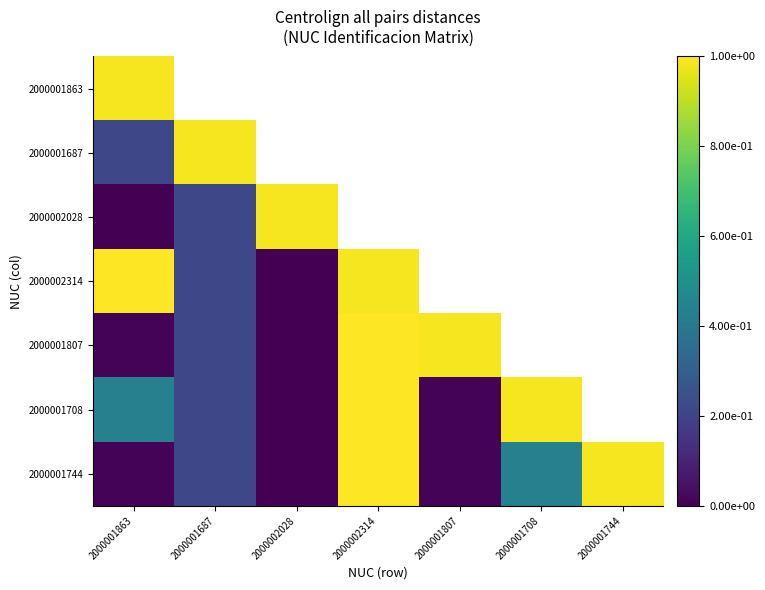

True or false: 2000001807 has a value of 0.2 at 2000001687.

True